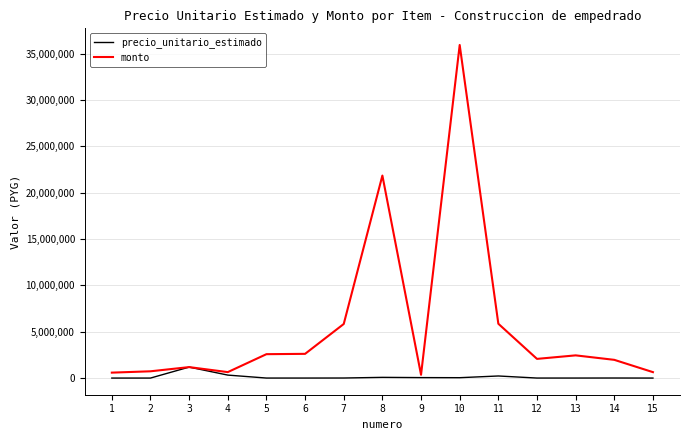

At how many categories does at least one series exceed 26457071?

1